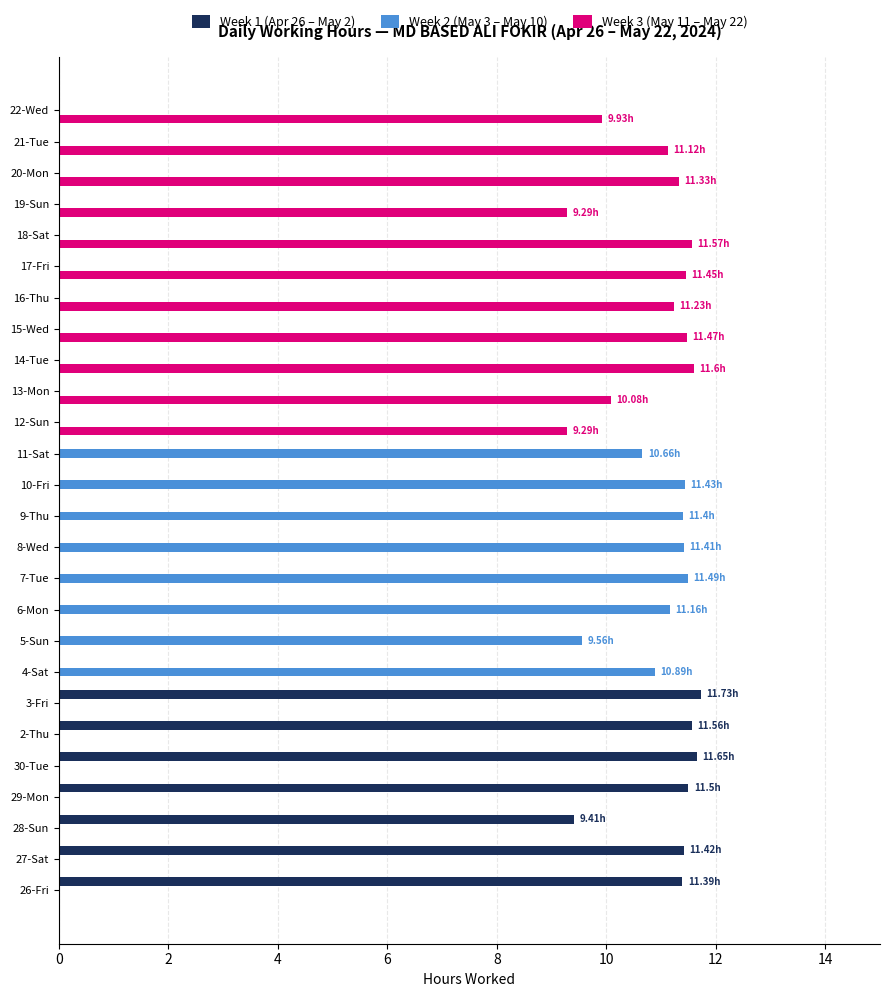

What is the sum of all Week 1 (Apr 26 – May 2) values?

78.7